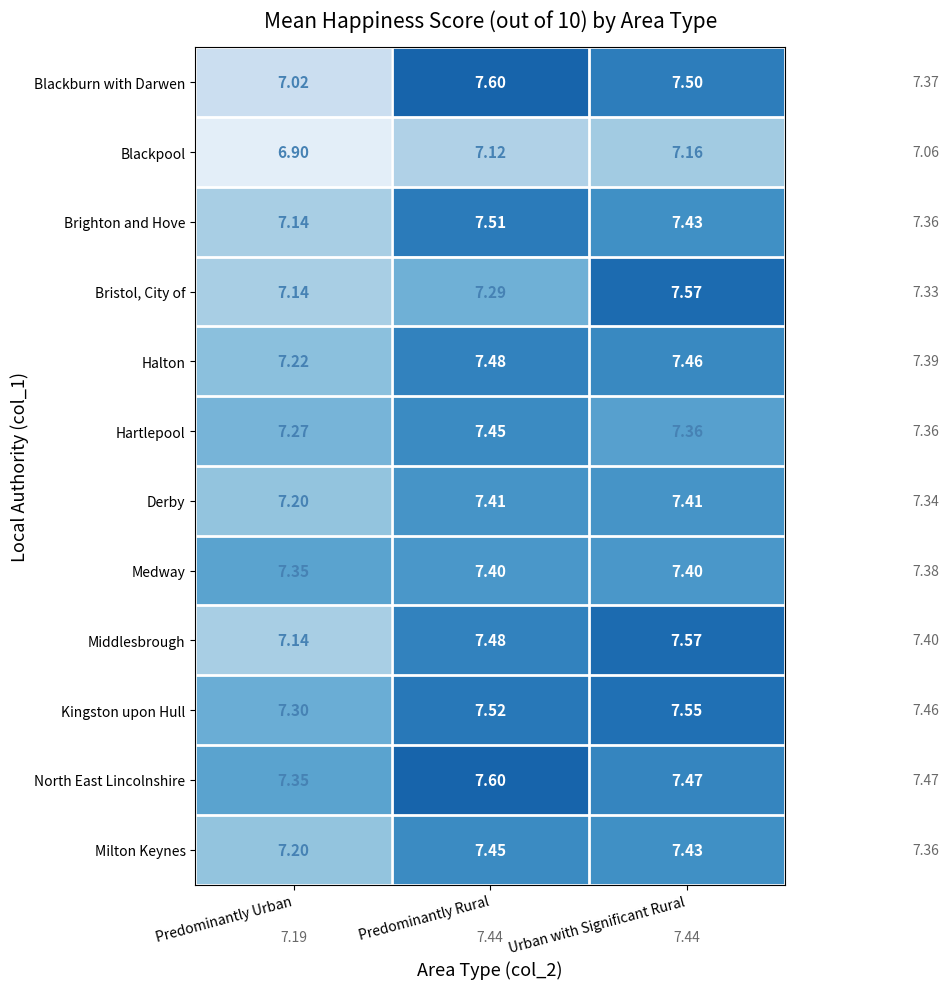

Is the value of Medway at Predominantly Rural greater than the value of Blackpool at Predominantly Rural?

Yes